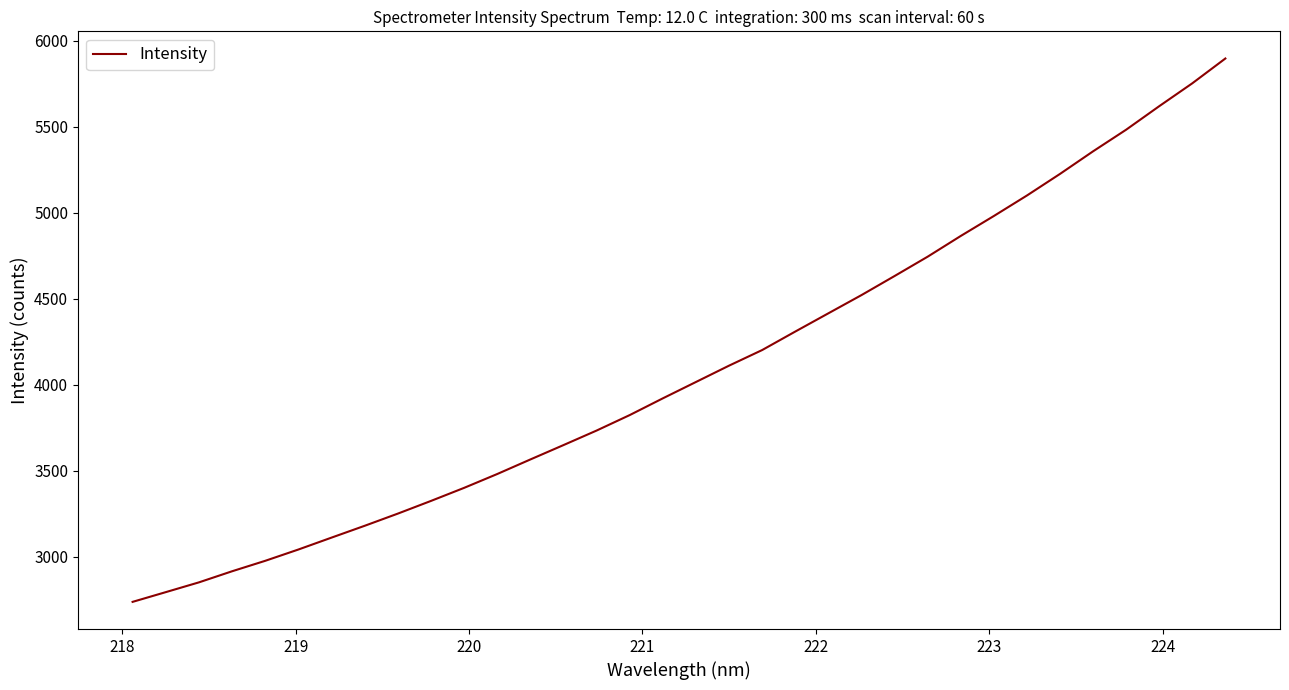

Reading left to right, list all the values displayed in this chart.

2737.2	2793.8	2850.6	2915.2	2976.0	3041.7	3110.9	3179.7	3250.5	3324.3	3400.3	3480.8	3565.5	3649.1	3733.7	3823.7	3921.1	4016.2	4111.3	4202.0	4309.6	4415.7	4521.7	4632.6	4745.1	4865.6	4981.7	5101.0	5226.6	5358.0	5483.8	5620.6	5753.6	5897.9